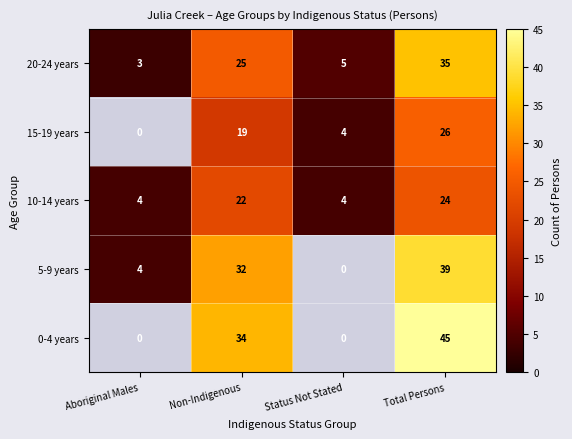

The 10-14 years series shows 31 at Non-Indigenous. True or false?

False